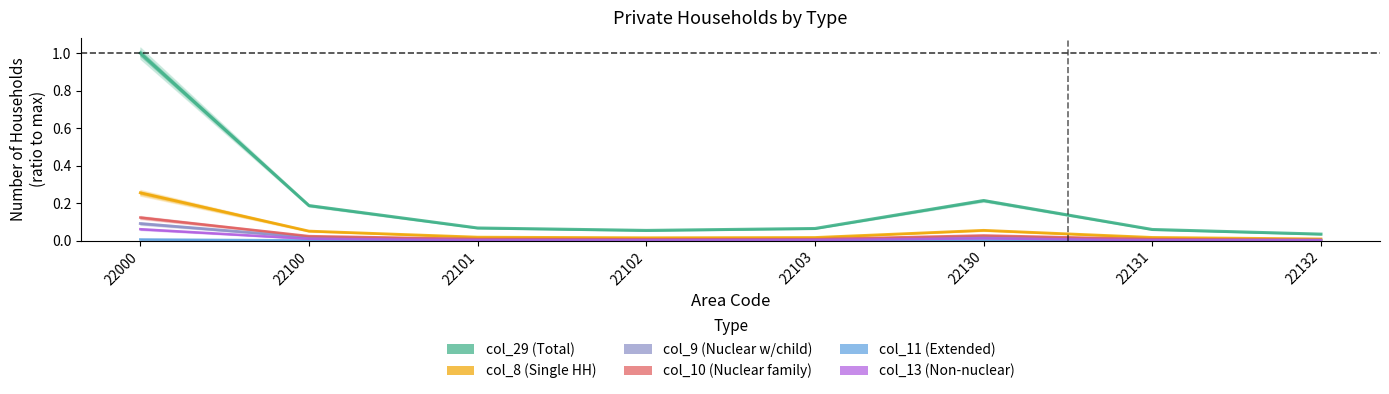

The col_29 (Total) series shows 0.1 at 22130. True or false?

False